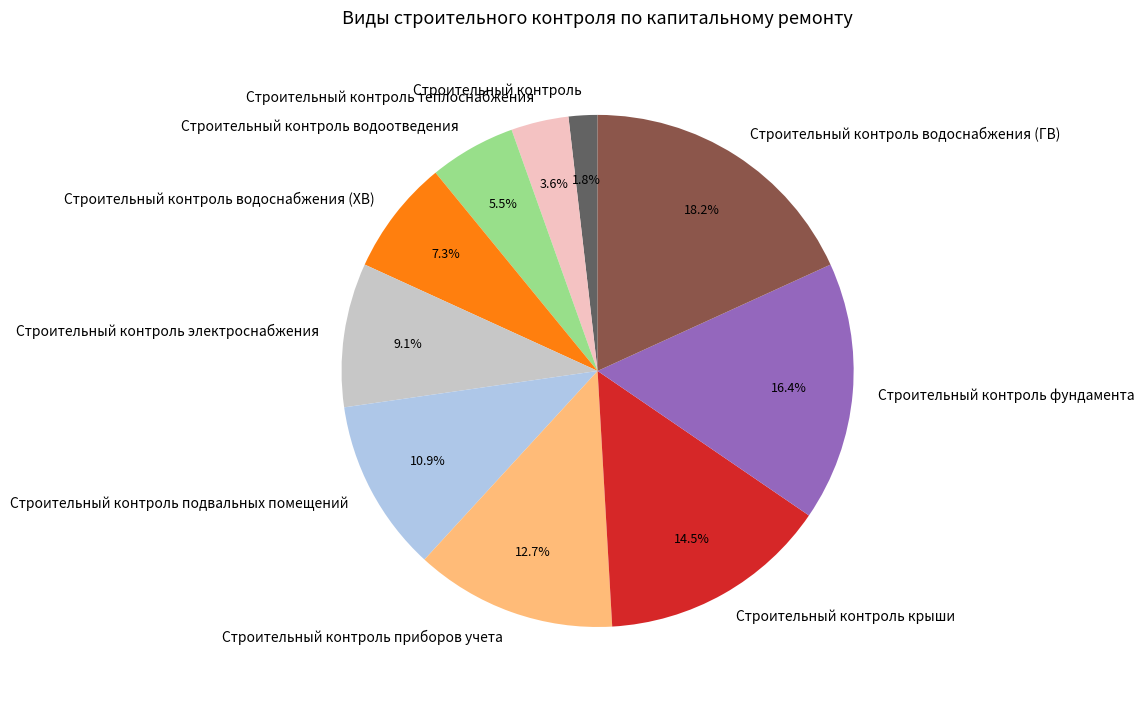

What percentage is NOT represented by Строительный контроль водоотведения?

94.5%